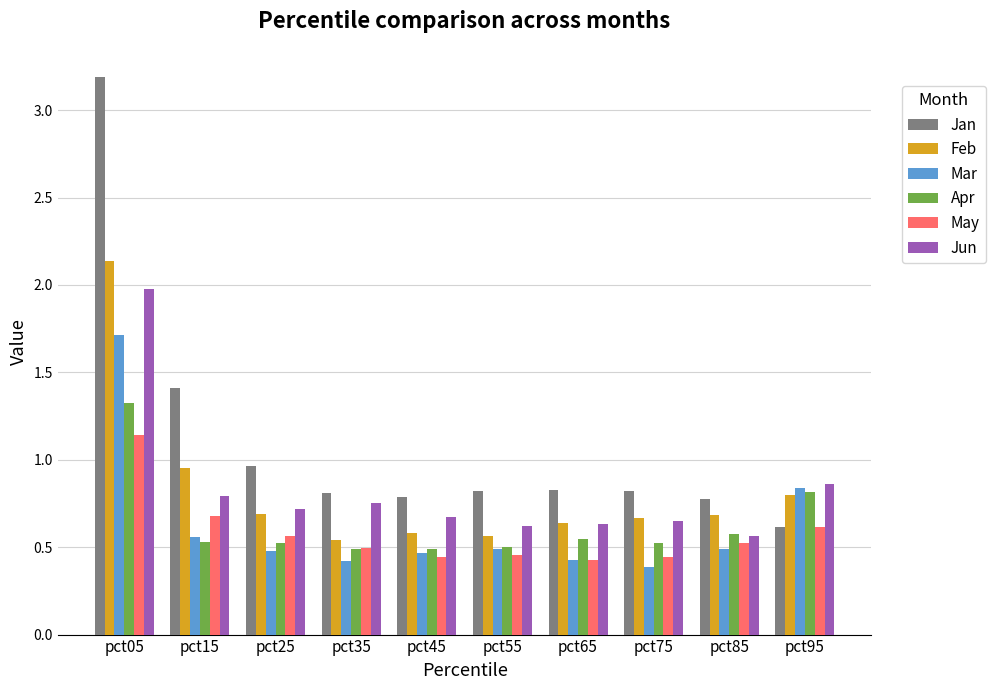

What is the difference between the maximum and second lowest values in the Mar series?

1.3